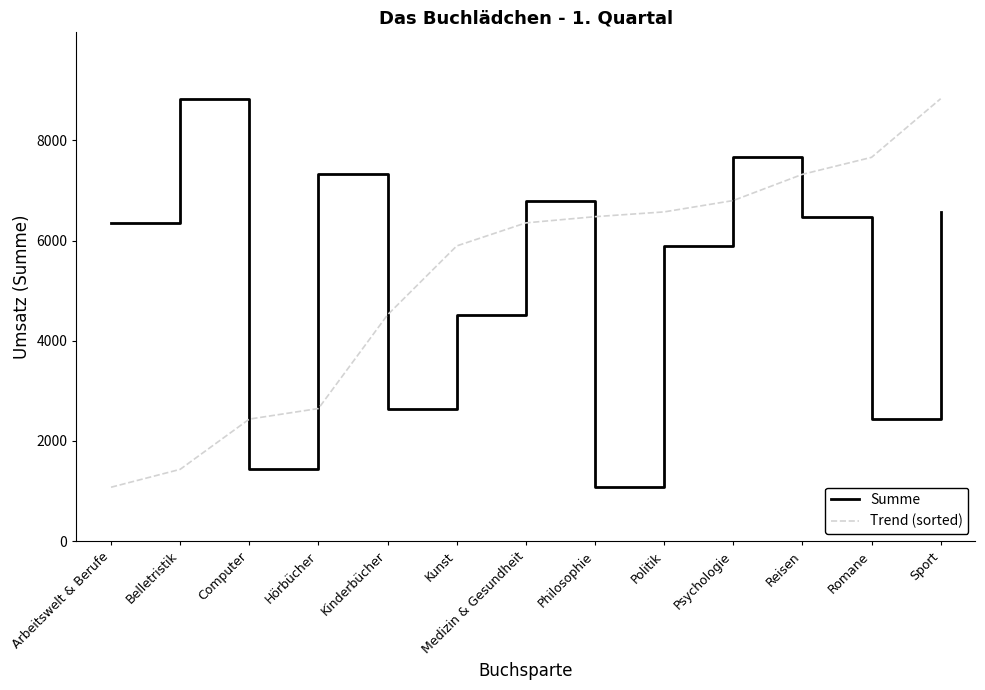

How many times do Trend (sorted) and Summe cross each other?

7